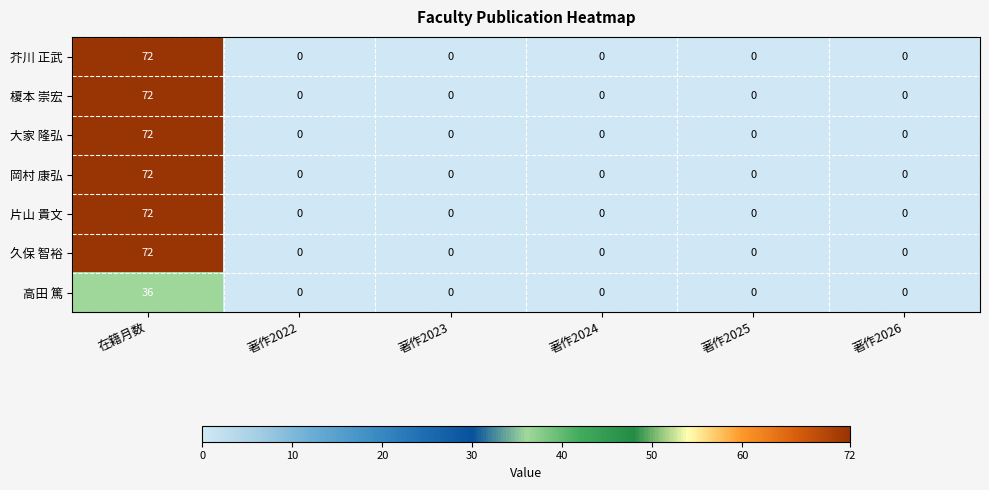

Is it true that 高田 篤 equals 0 at 著作2022?

True